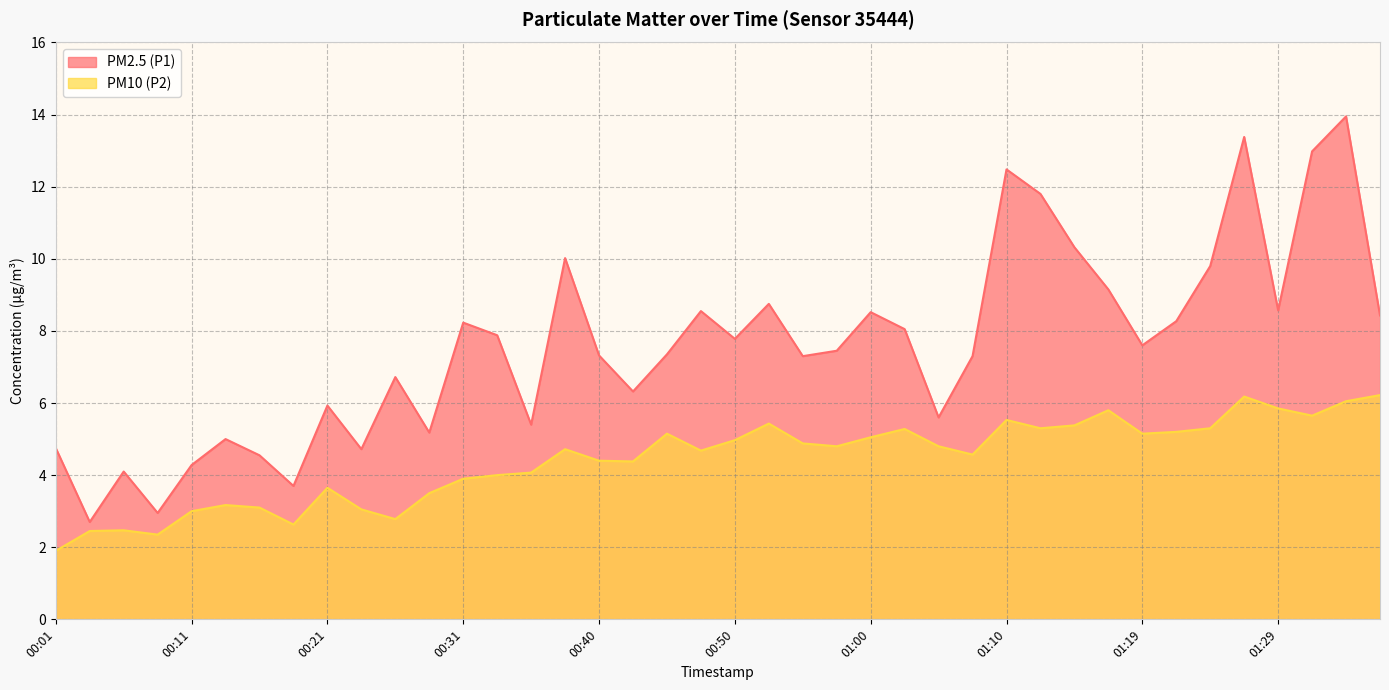

List the series in order of their overall mean, highest first.

PM2.5 (P1), PM10 (P2)